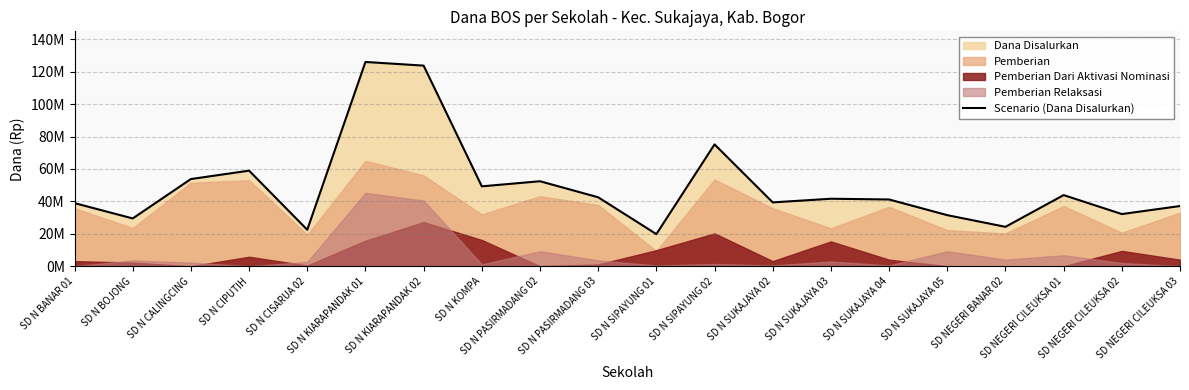

What is the label of the 11th point from the right?

SD N PASIRMADANG 03